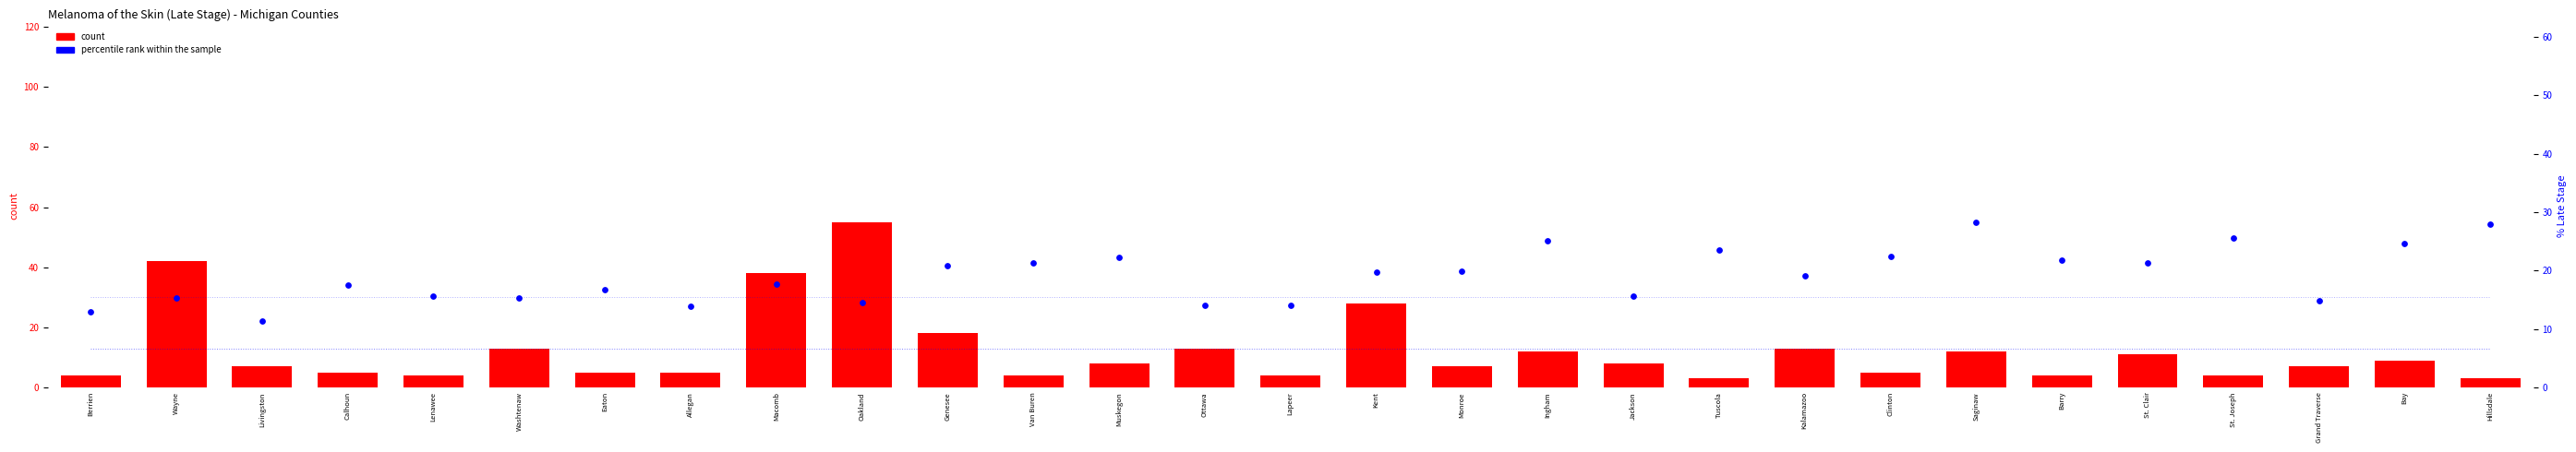

At which category is the sum across all series the highest?

Oakland